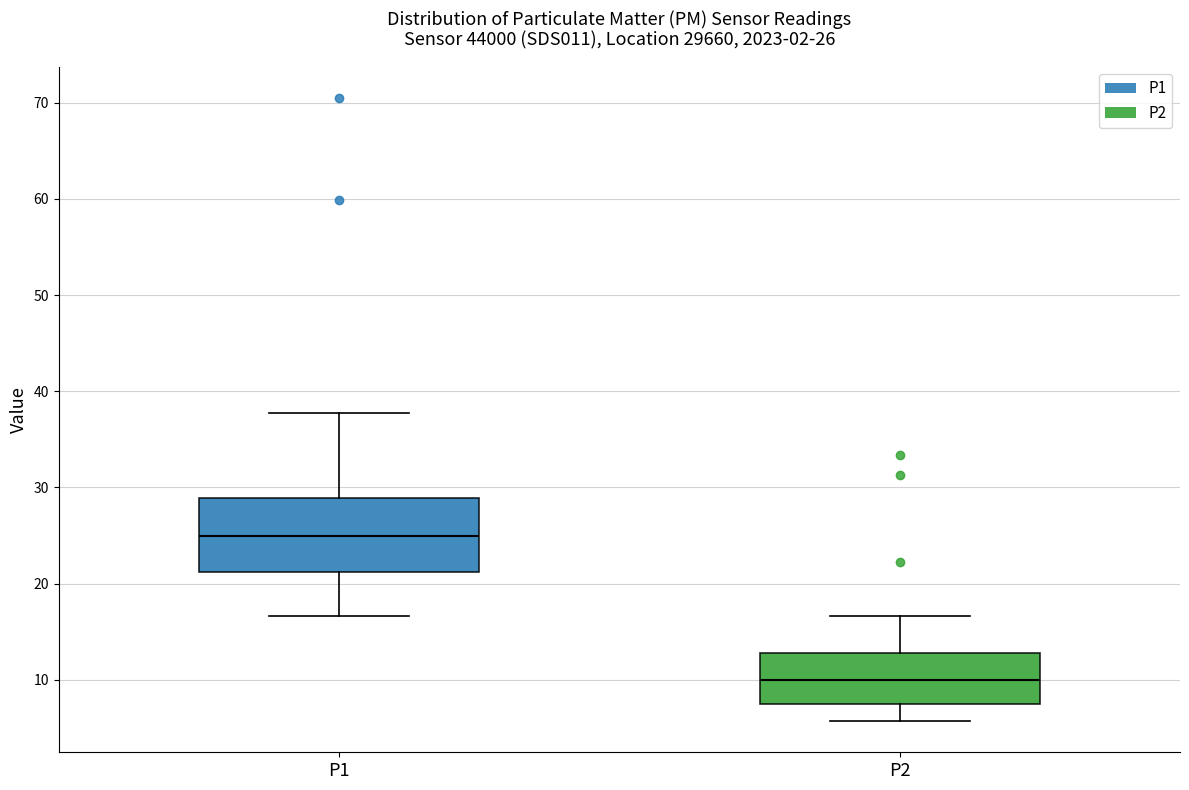

Comparing the boxes themselves (not the whiskers), which one is the tallest?

P1